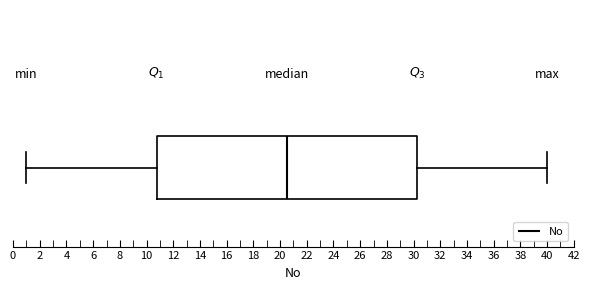

Transcribe this box plot: give where the median line is, the range the box spans, and where the two whiskers end, as read against the x-axis. The values are not printed on the chart, so give them approximately, as read against the axis.

median 20.6, box 10.8 to 30.2, whiskers 1.0 to 40.0